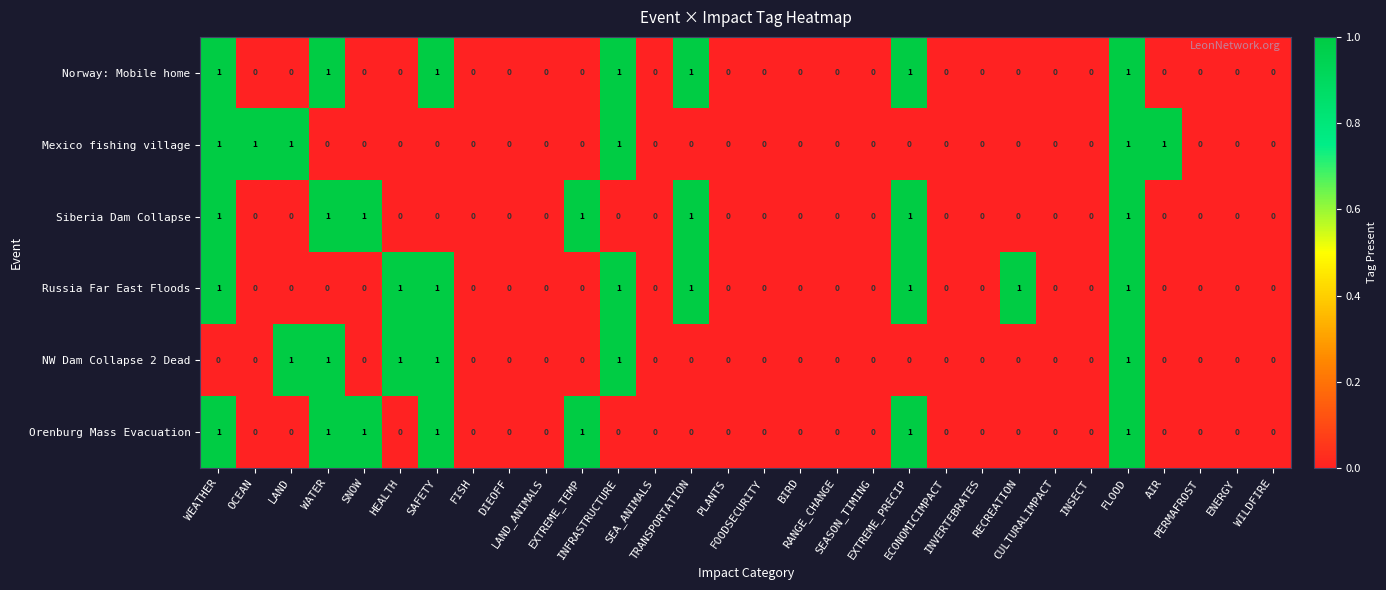

Count the NW Dam Collapse 2 Dead values in the range 0 to 1.

30